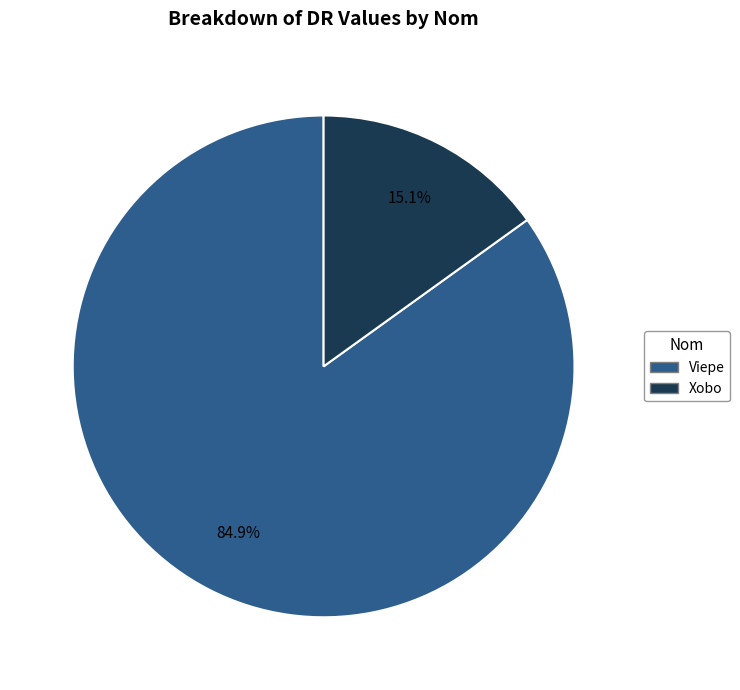

What is the largest slice in the pie chart?

Viepe